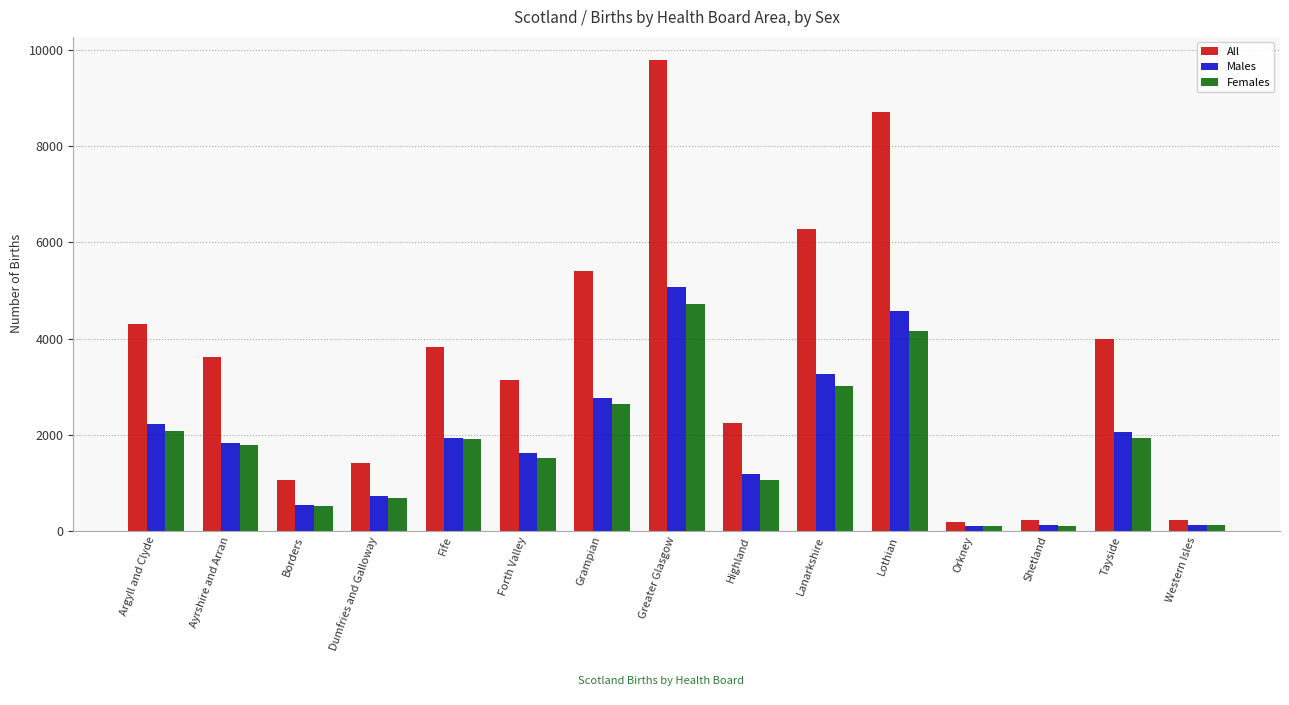

The Females series shows 123 at Western Isles. True or false?

True